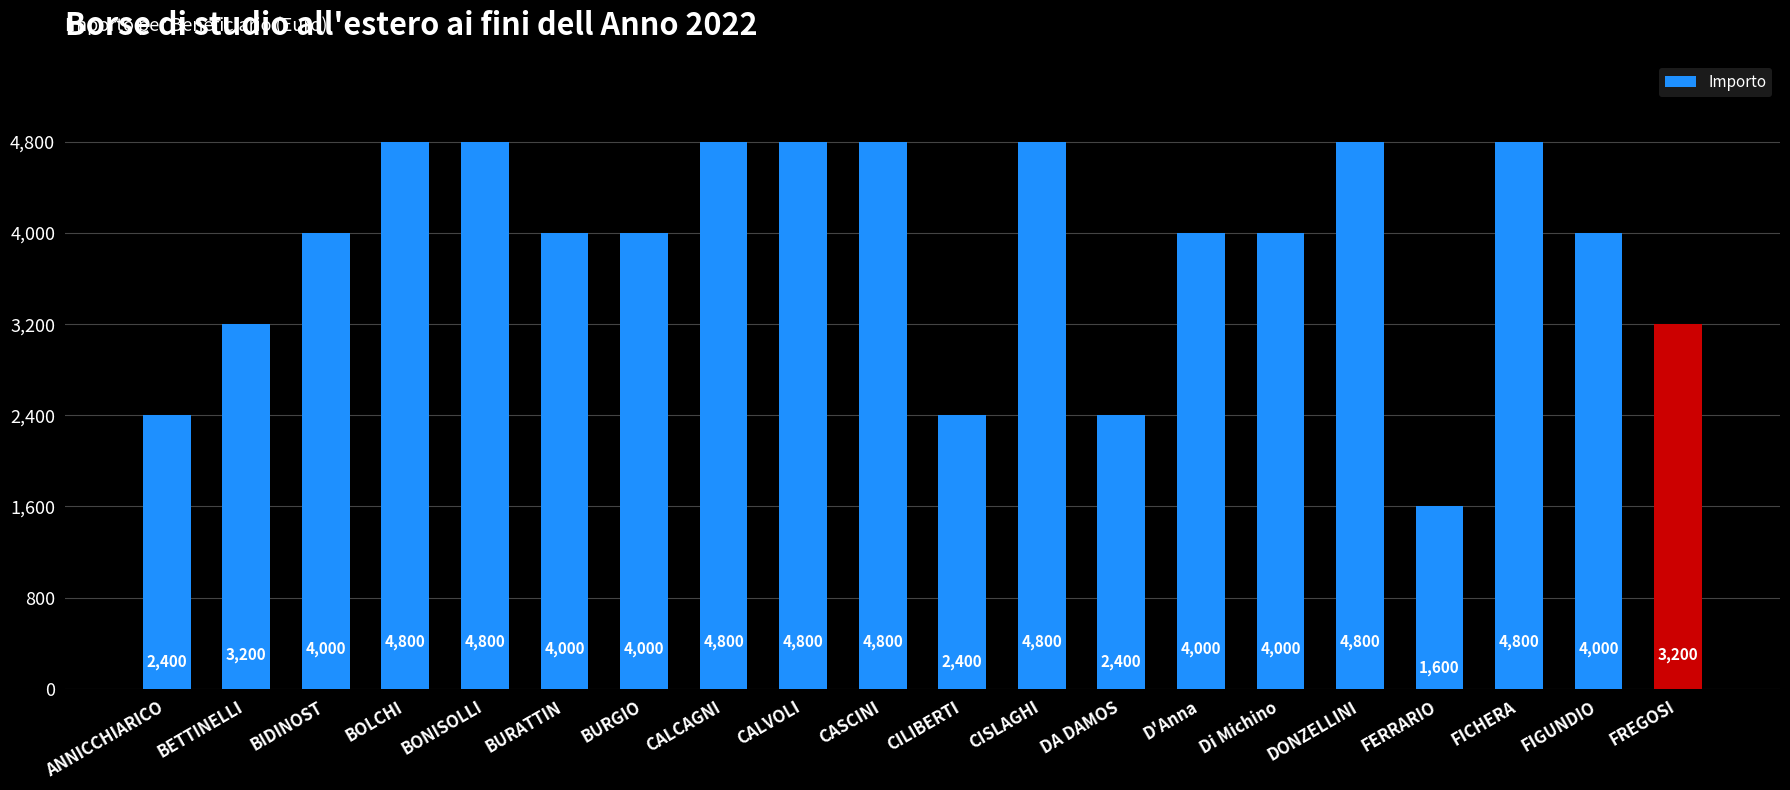

Count the values in the range 3200 to 4800.

16